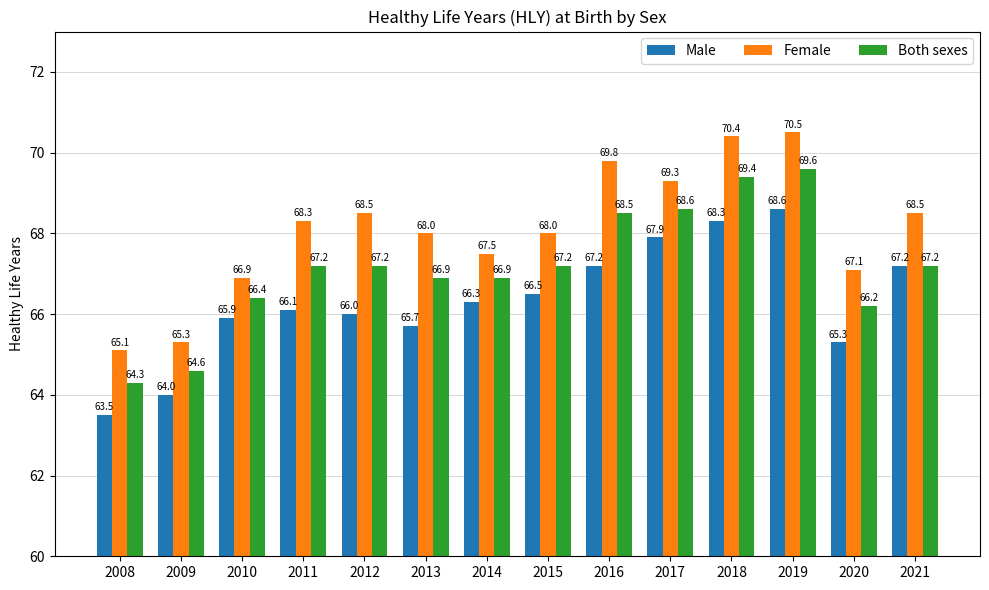

Reading left to right, list all the values displayed in this chart.

Male: 63.5	64.0	65.9	66.1	66.0	65.7	66.3	66.5	67.2	67.9	68.3	68.6	65.3	67.2
Female: 65.1	65.3	66.9	68.3	68.5	68.0	67.5	68.0	69.8	69.3	70.4	70.5	67.1	68.5
Both sexes: 64.3	64.6	66.4	67.2	67.2	66.9	66.9	67.2	68.5	68.6	69.4	69.6	66.2	67.2